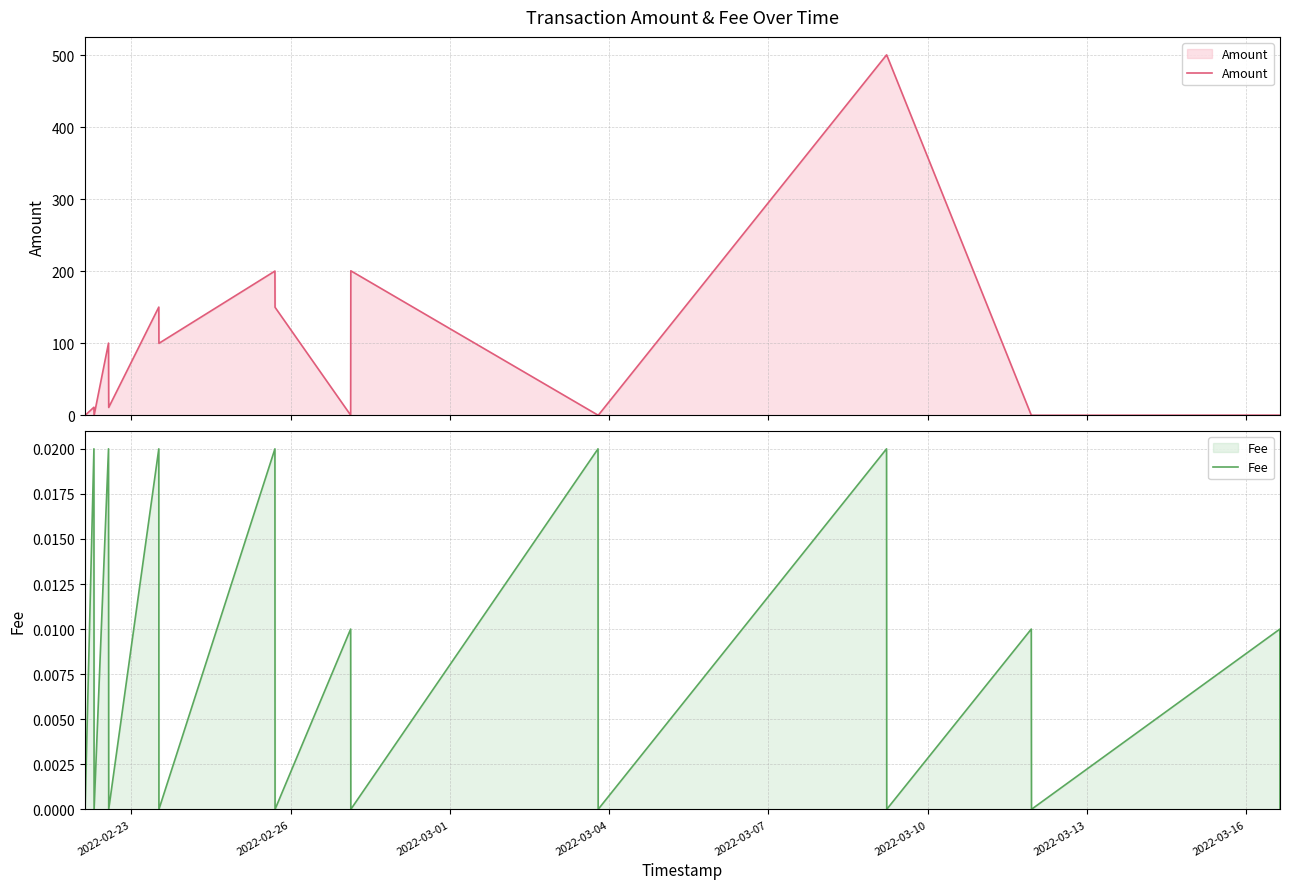

What is the sum of all Amount values?

1926.1